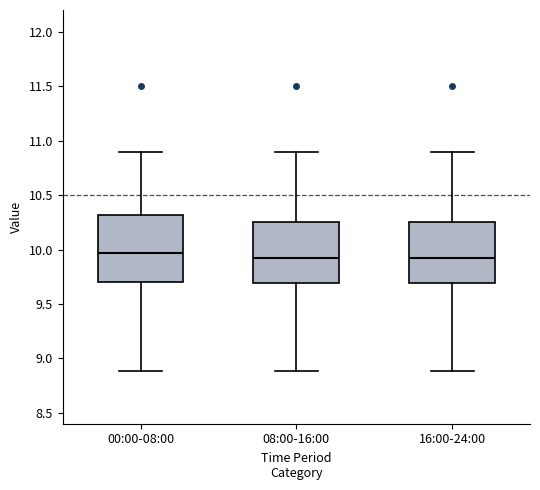

Comparing the boxes themselves (not the whiskers), which one is the tallest?

00:00-08:00